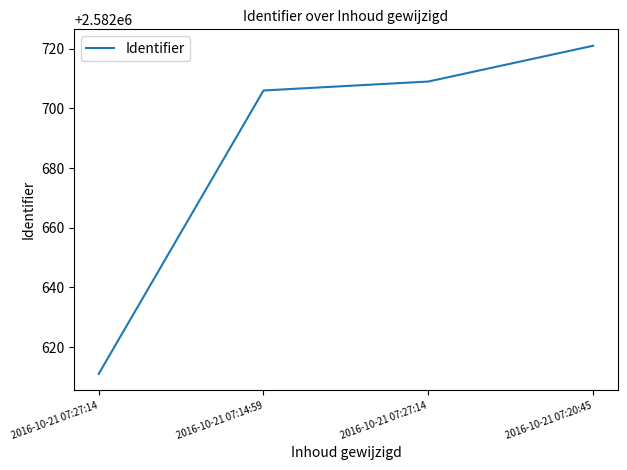

What is the minimum value shown in the chart?

2582611